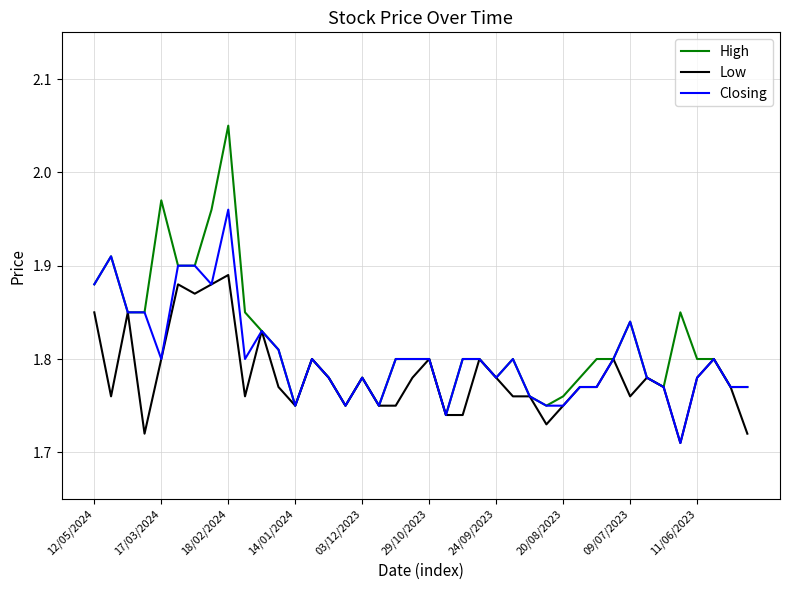

How many categories are shown in the chart?

40